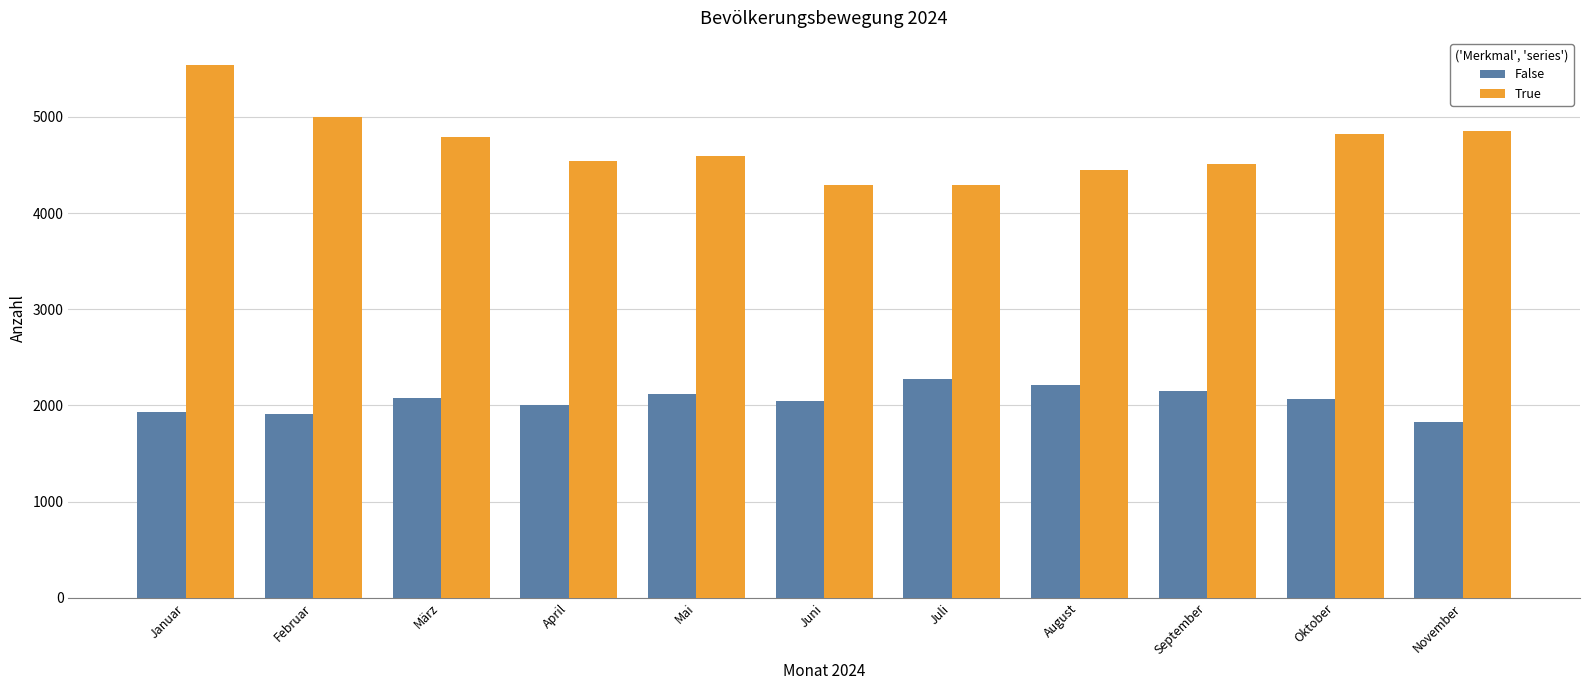

How many groups of bars are there?

11